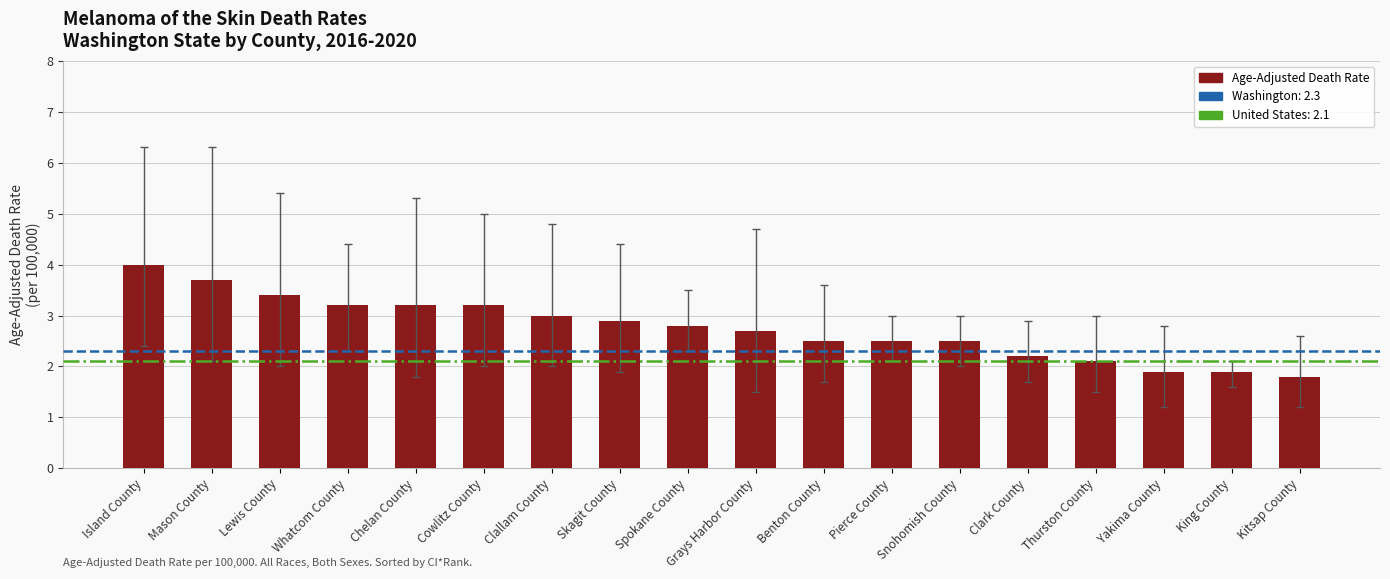

What is the maximum value shown in the chart?

4.0